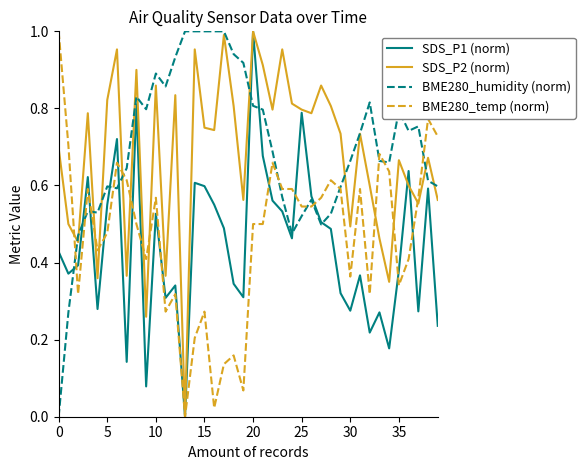

How many lines are shown in the chart?

4